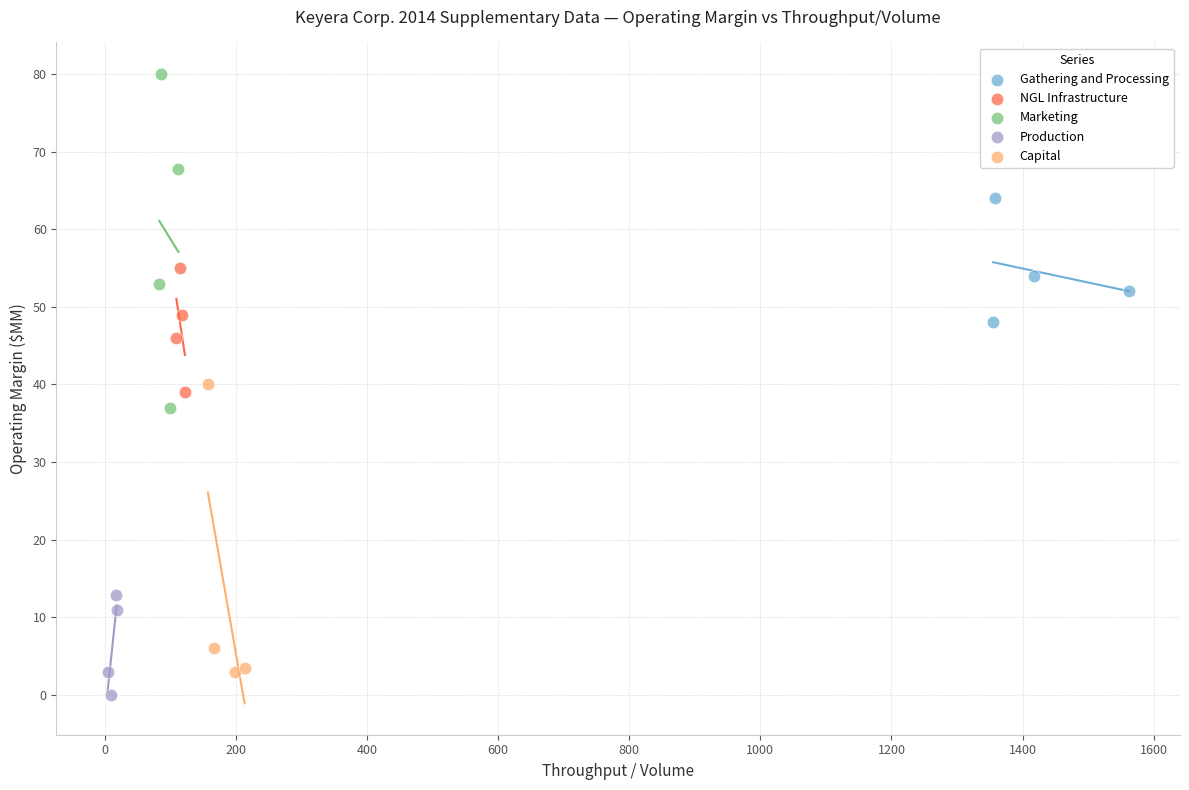

Which series has the widest spread of Y values?

Marketing